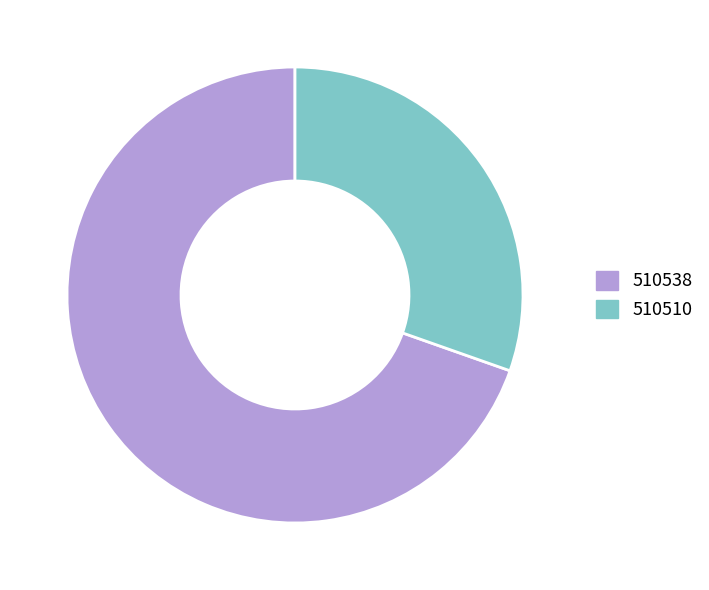

Which category has the smallest portion of the pie?

510510